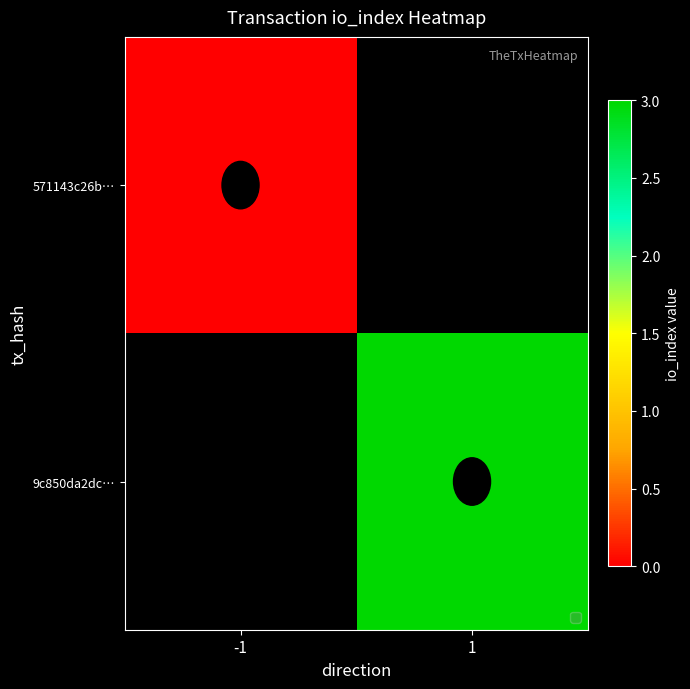

At how many categories does at least one series exceed 0?

1